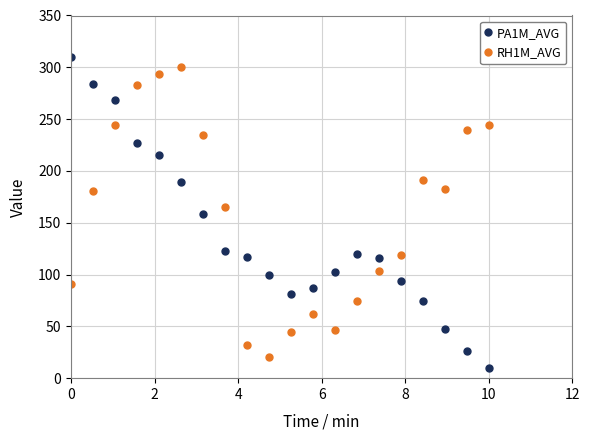

True or false: PA1M_AVG has more than 0 interior local peaks.

True